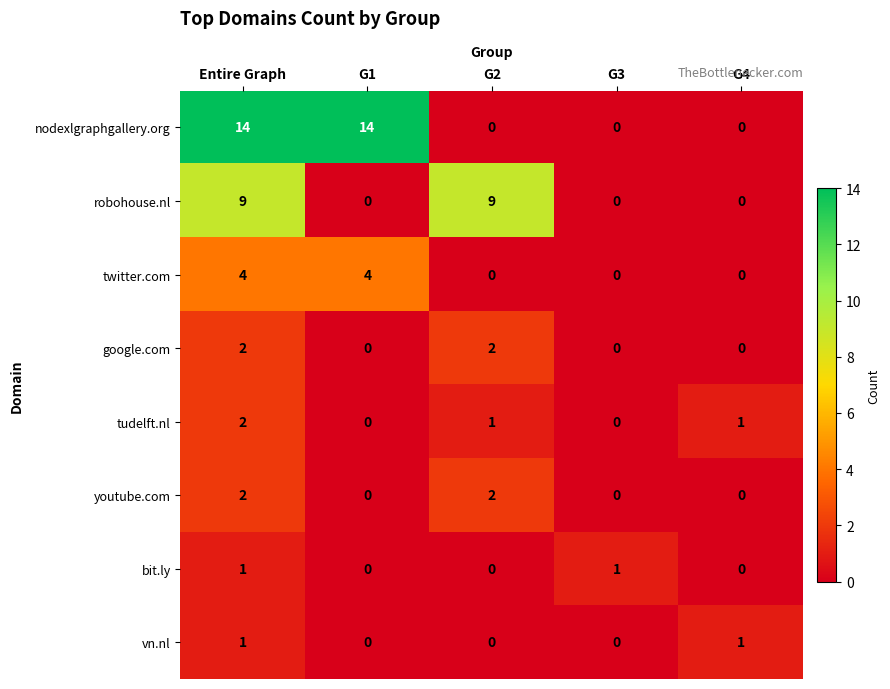

Count the twitter.com values in the range 0 to 4.

5